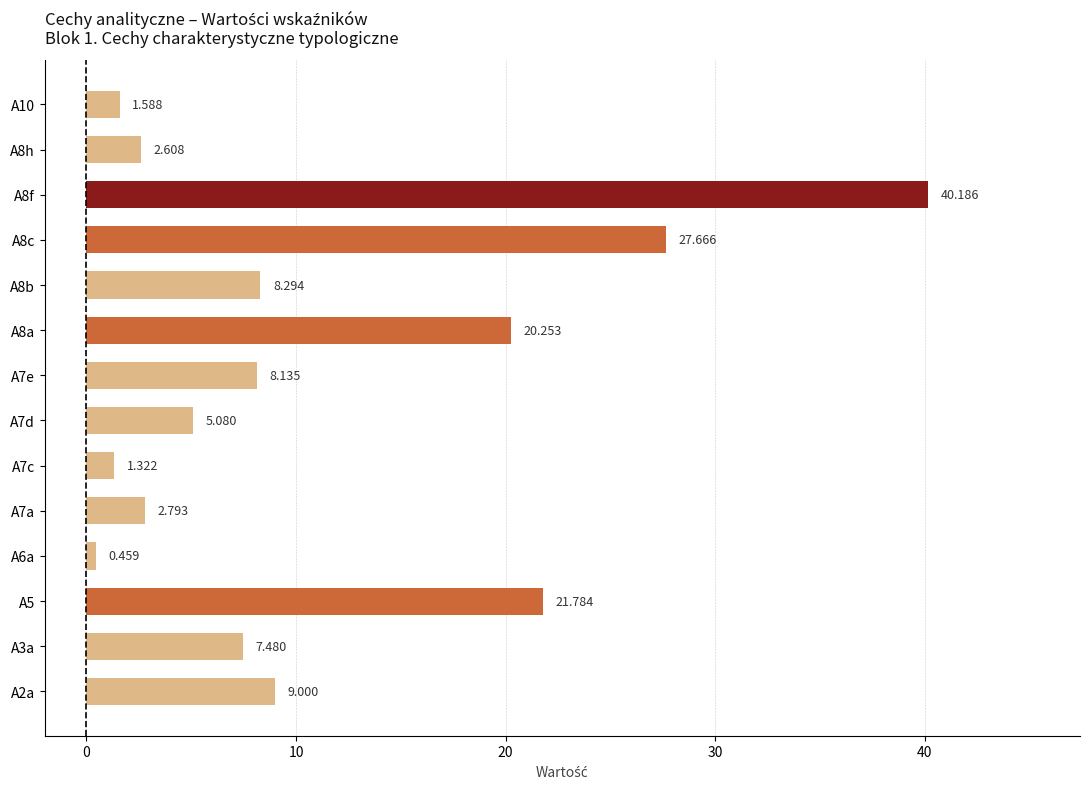

Which label corresponds to the largest value in the chart?

A8f